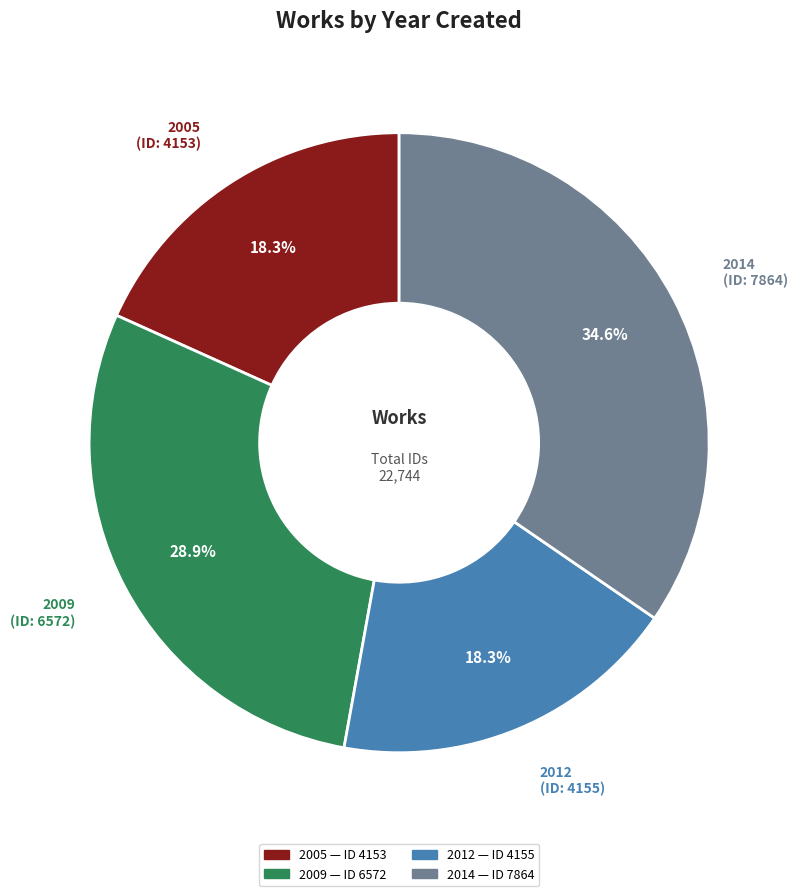

Is 2005 the majority of the pie?

No